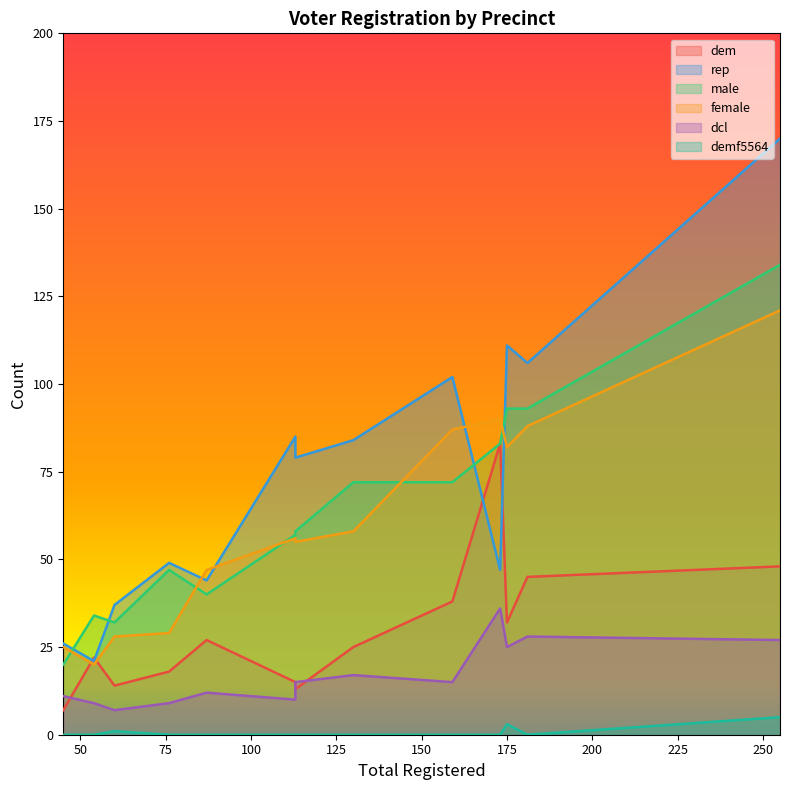

Which series has the widest spread of values?

rep